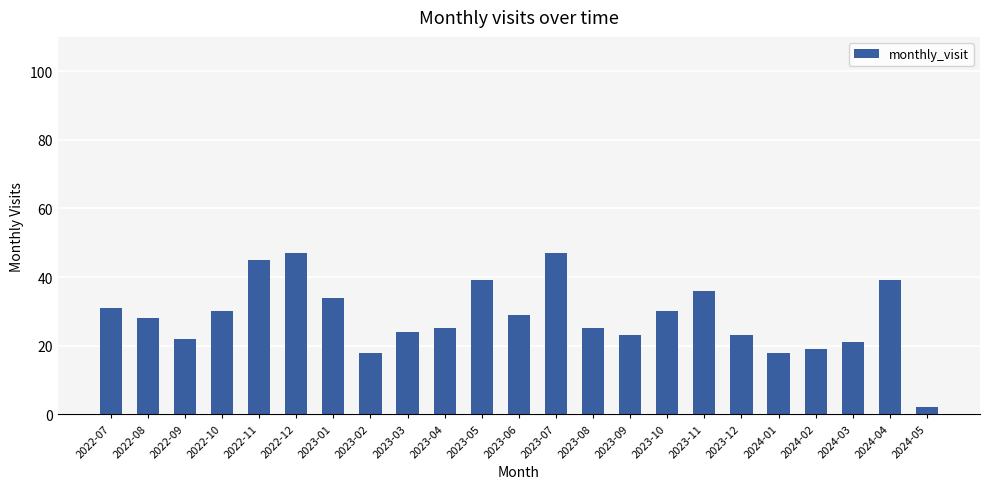

What is the change in value from 2022-11 to 2023-07?

+2